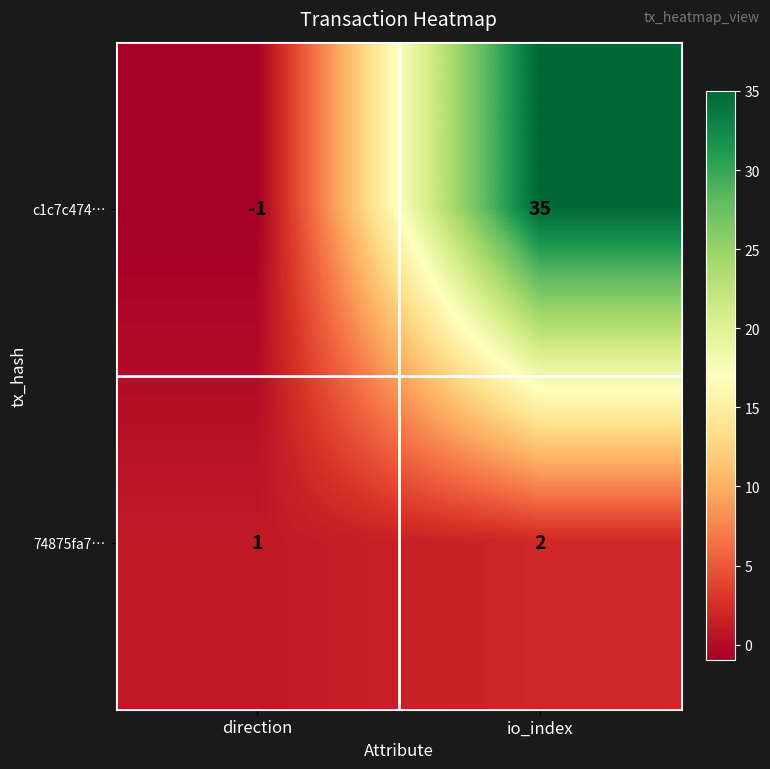

Reading left to right, transcribe all the data shown in this chart.

c1c7c474…: direction=-1	io_index=35
74875fa7…: direction=1	io_index=2